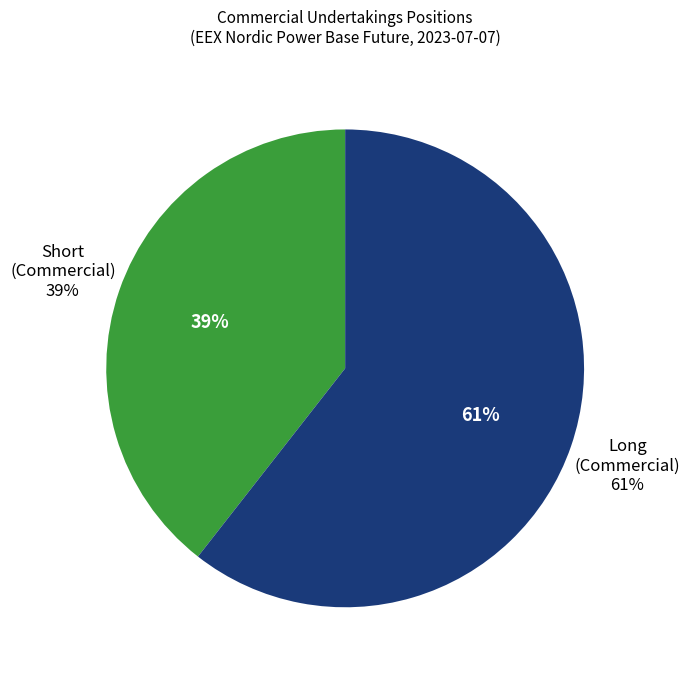

Is the sum of Long (Commercial Undertakings) and Short (Commercial Undertakings) greater than half?

Yes